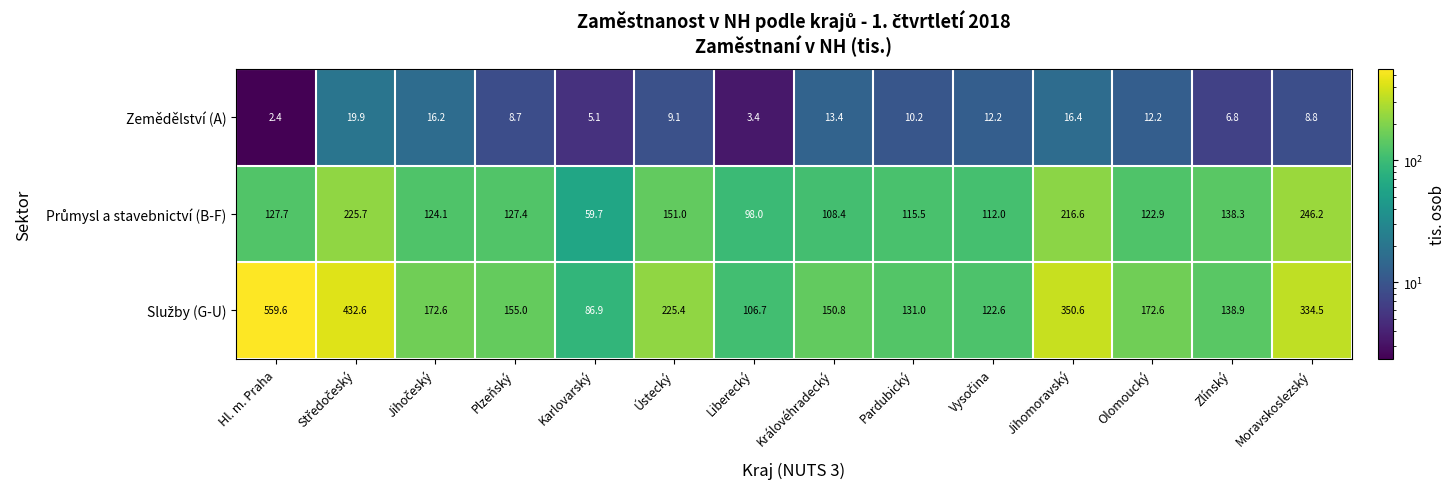

What is the difference between the highest and lowest values at Plzeňský?

146.3